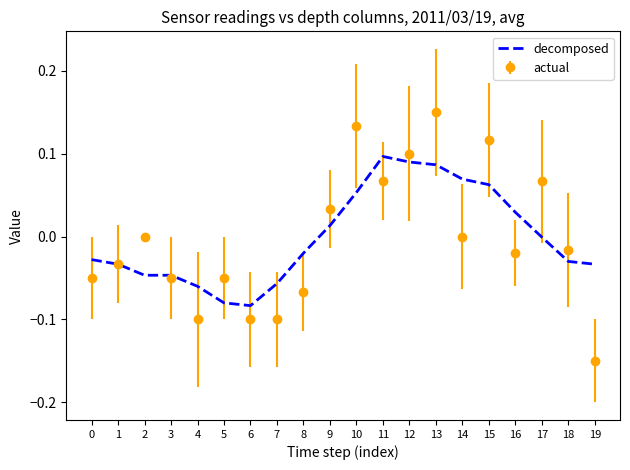

Rank the series at 5 from highest to lowest value.

actual, decomposed